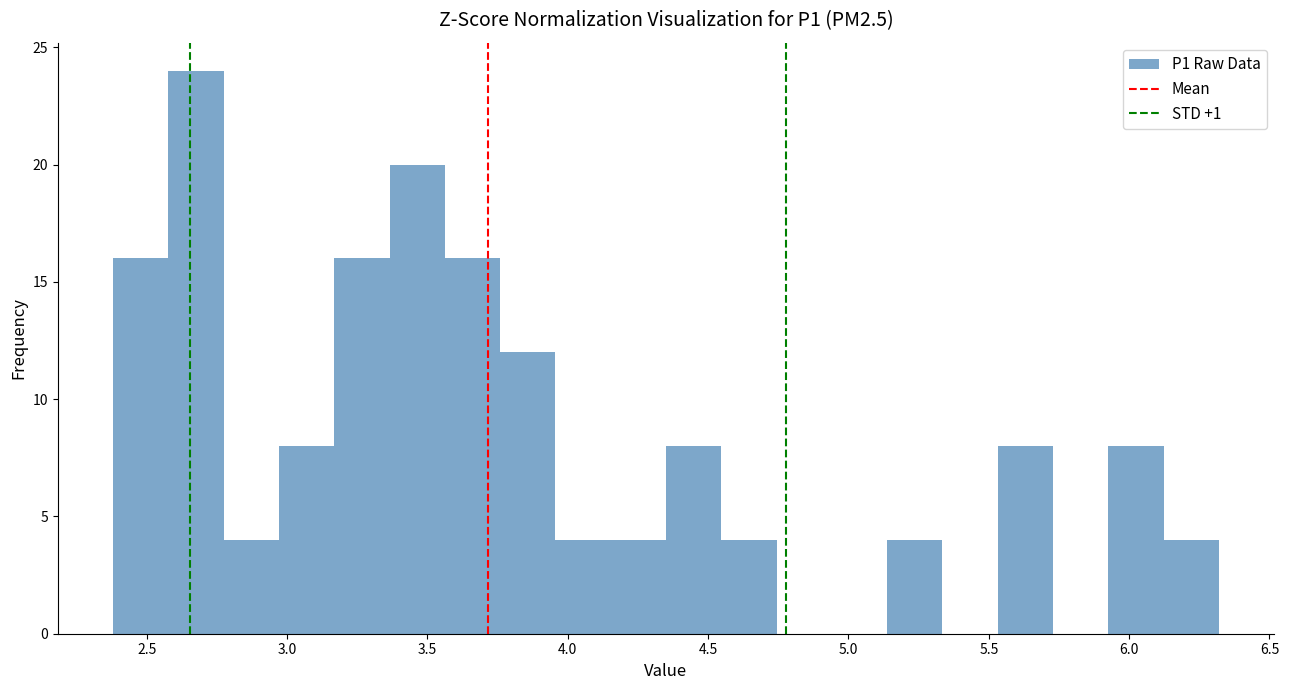

Read against the x-axis, roughly where is the centre of the tallest bar?

2.70